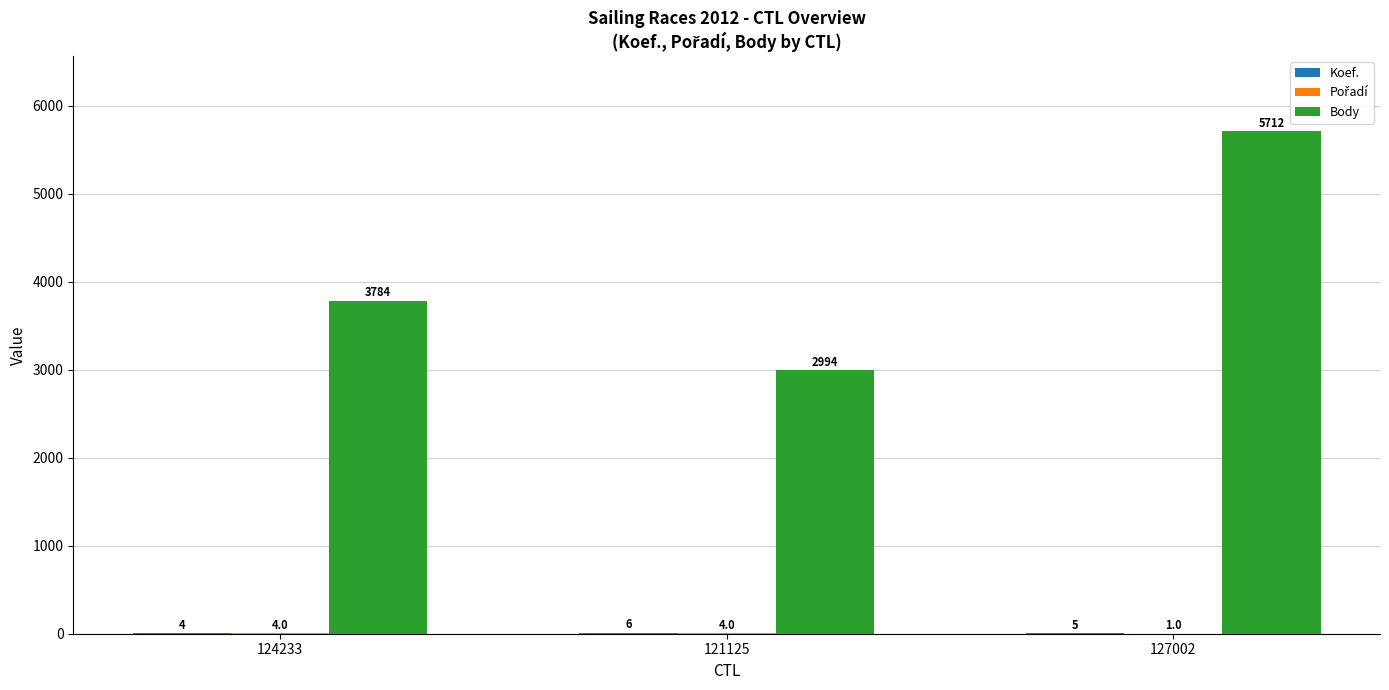

What is the greatest value displayed?

5712